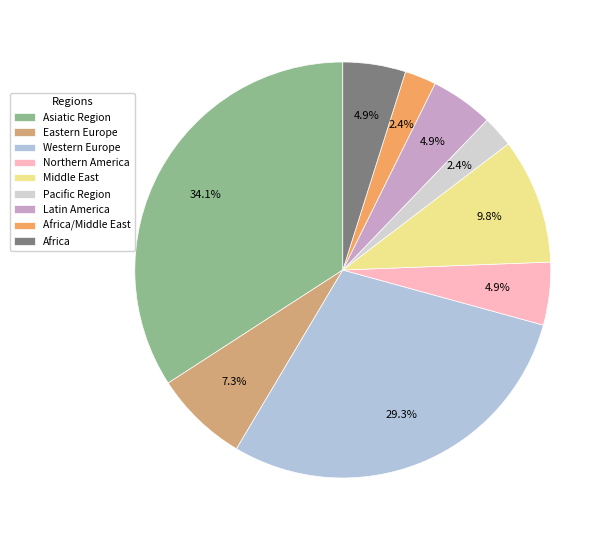

Does any single category account for the majority?

No